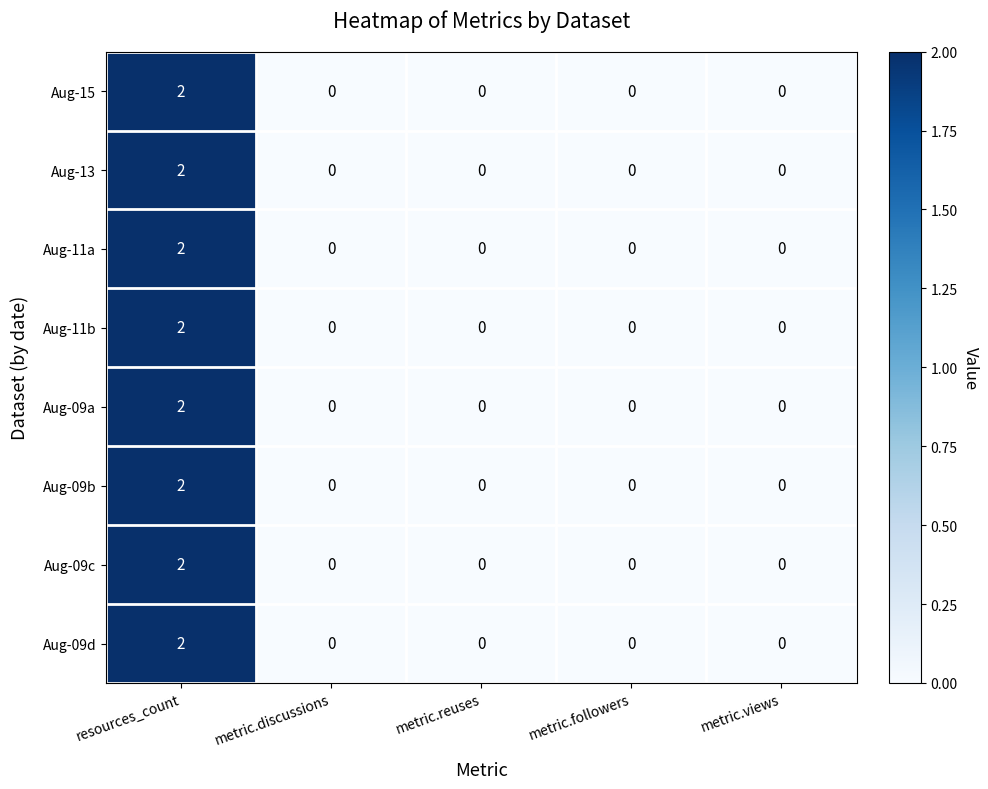

Count the Aug-09b values in the range 0 to 1.

4